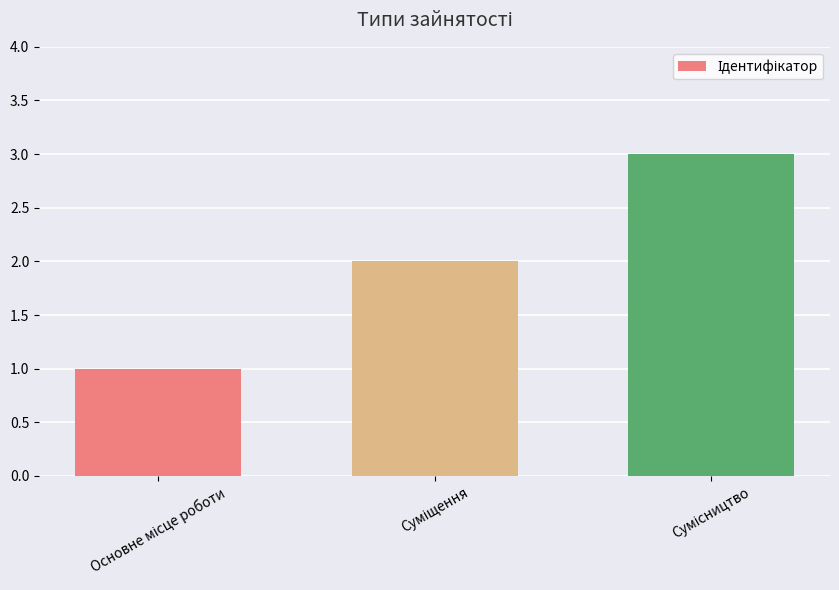

What is the sum of all values?

6